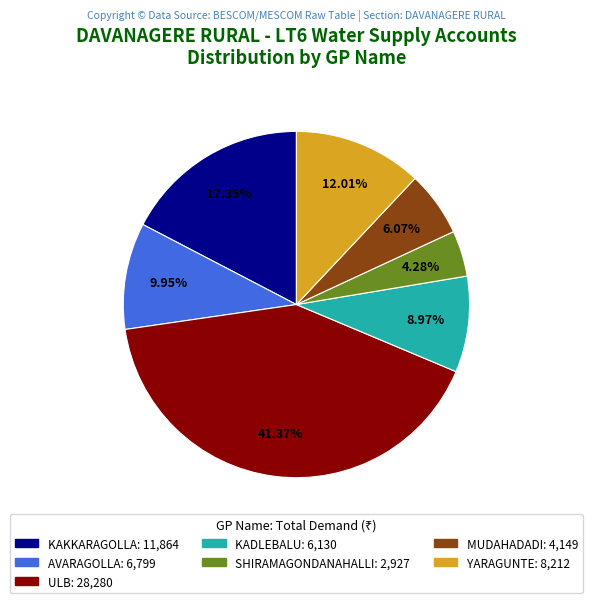

True or false: MUDAHADADI accounts for 1% of the total.

False